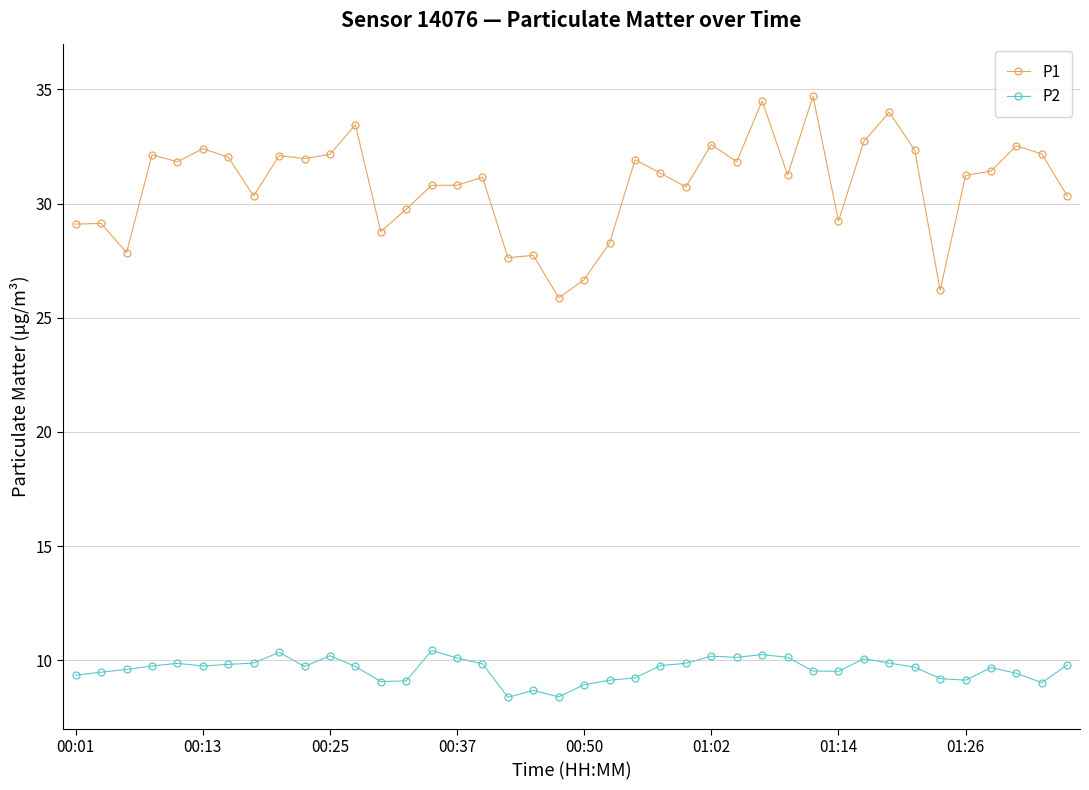

Rank the series by their maximum value, from lowest to highest.

P2, P1